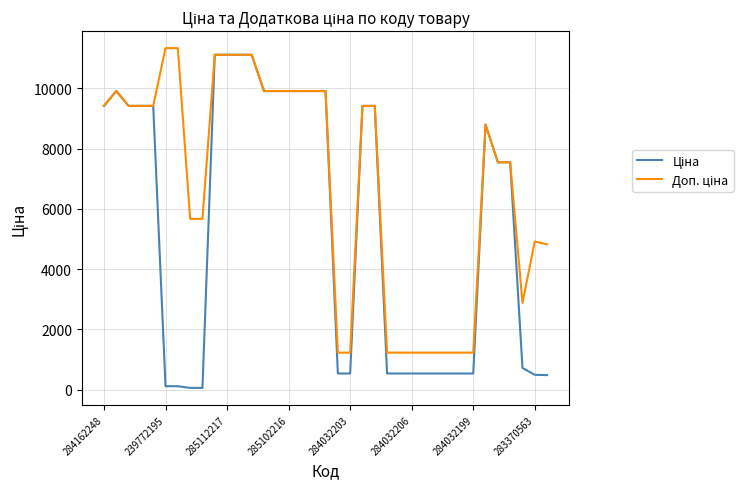

What is the greatest value displayed?

11334.0